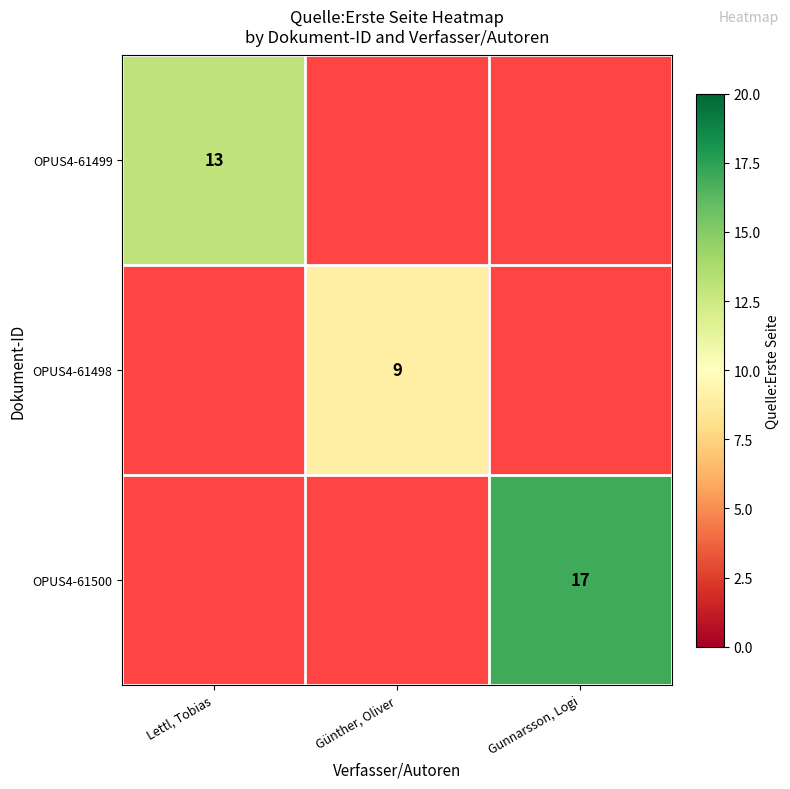

Which has a higher value, Gunnarsson, Logi or Lettl, Tobias?

Lettl, Tobias